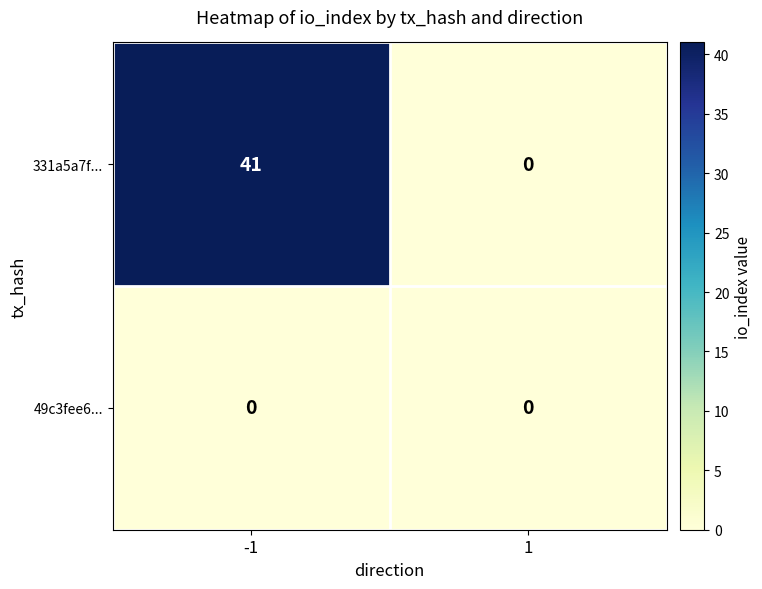

Reading right to left, list all the values displayed in this chart.

331a5a7f...: 0	41
49c3fee6...: 0	0